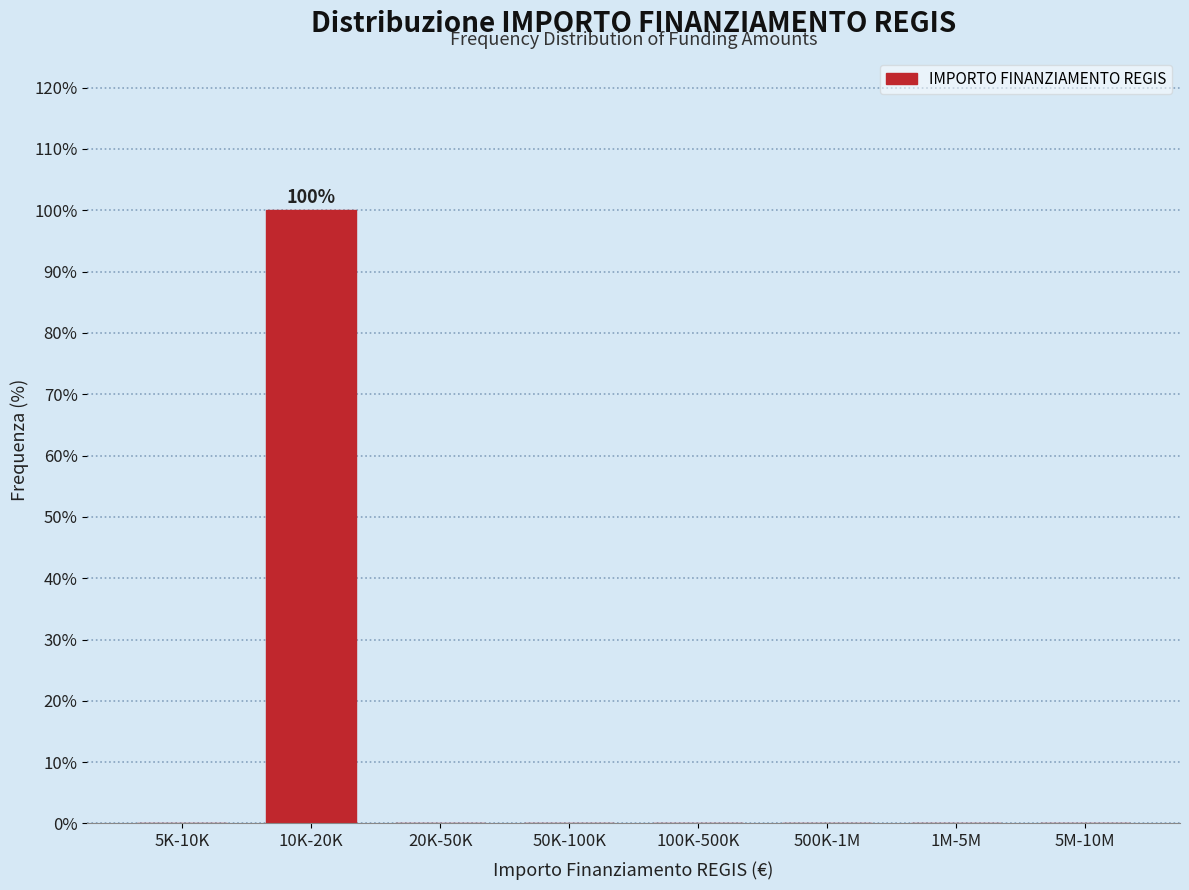

Reading left to right, transcribe all the data shown in this chart.

5K-10K=0	10K-20K=100	20K-50K=0	50K-100K=0	100K-500K=0	500K-1M=0	1M-5M=0	5M-10M=0